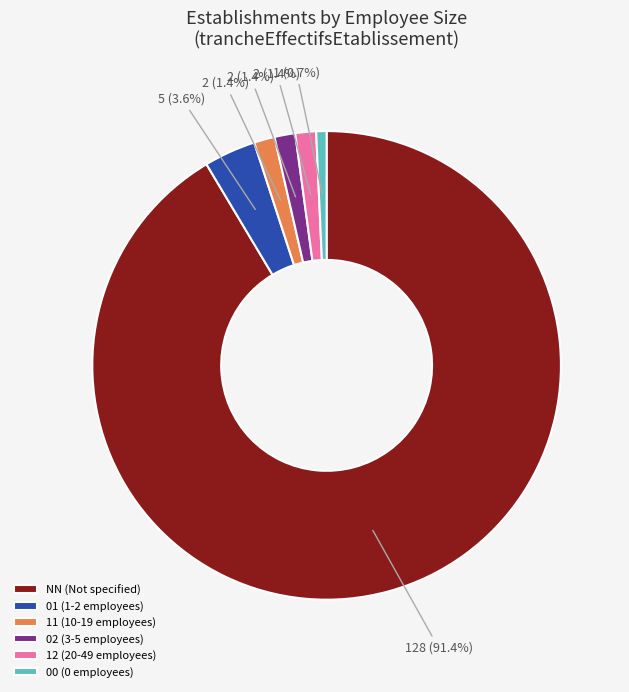

Does NN (Not specified) account for over 50% of the chart?

Yes